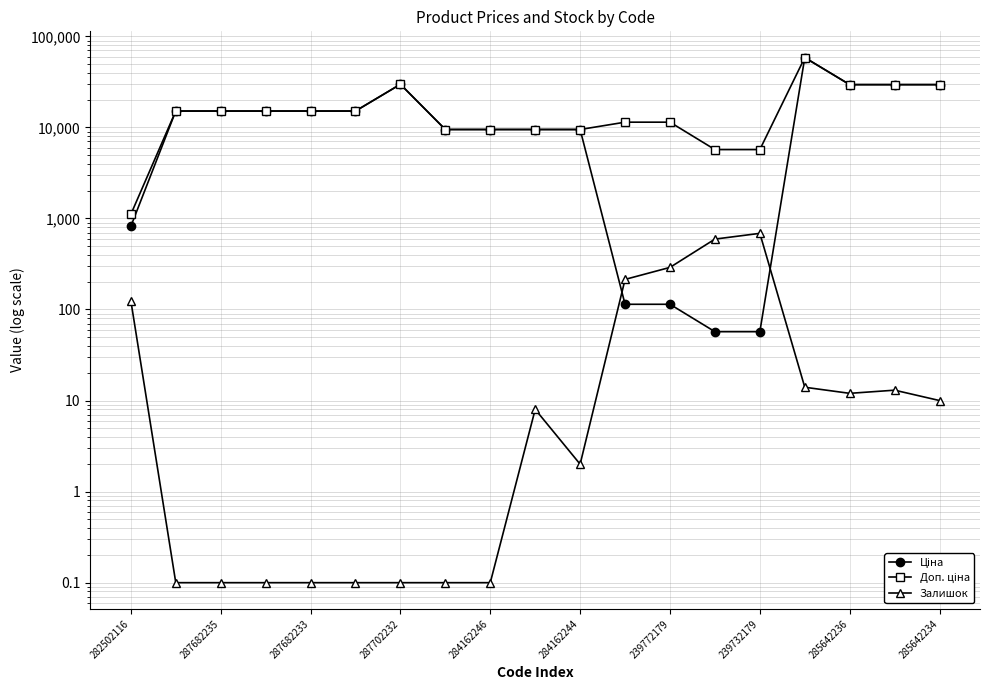

What position from the right is 17?

2